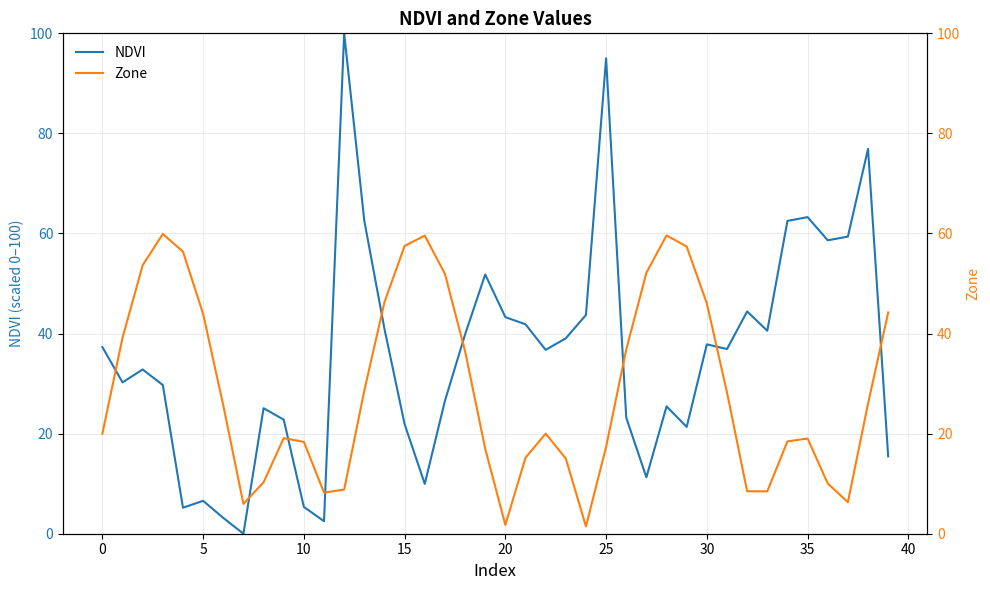

Which series changed the most between 23 and 28?

Zone